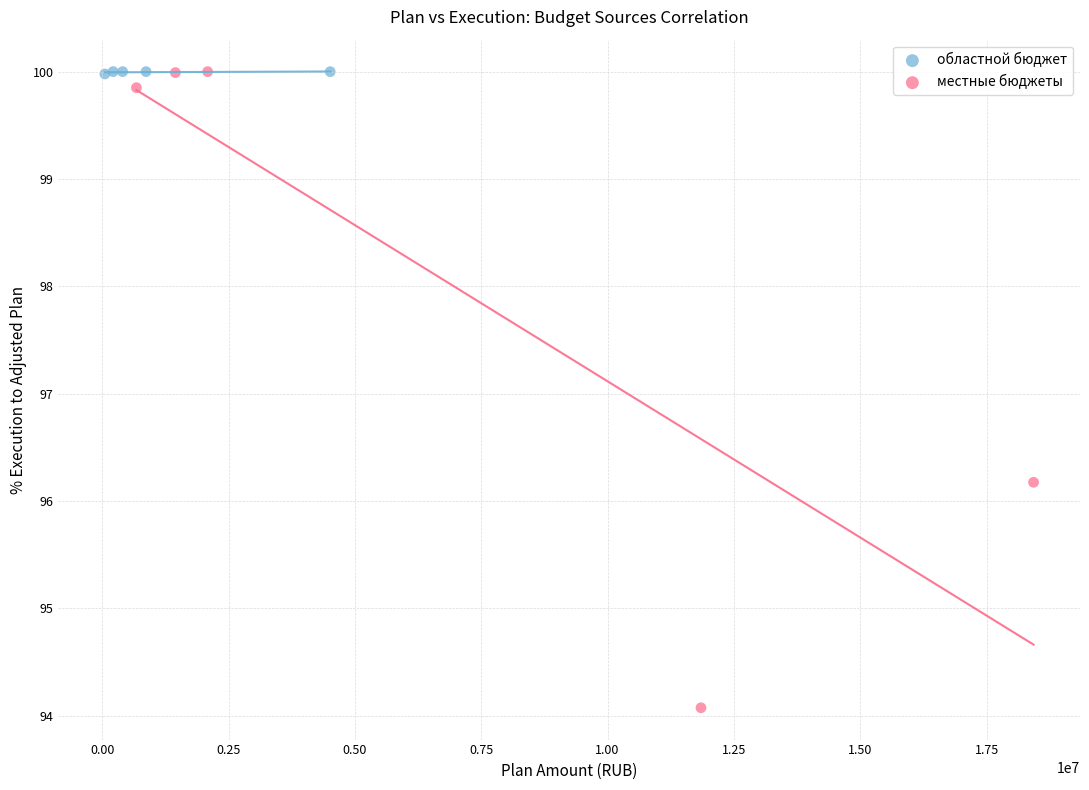

What are all the series names shown in the legend?

областной бюджет, местные бюджеты